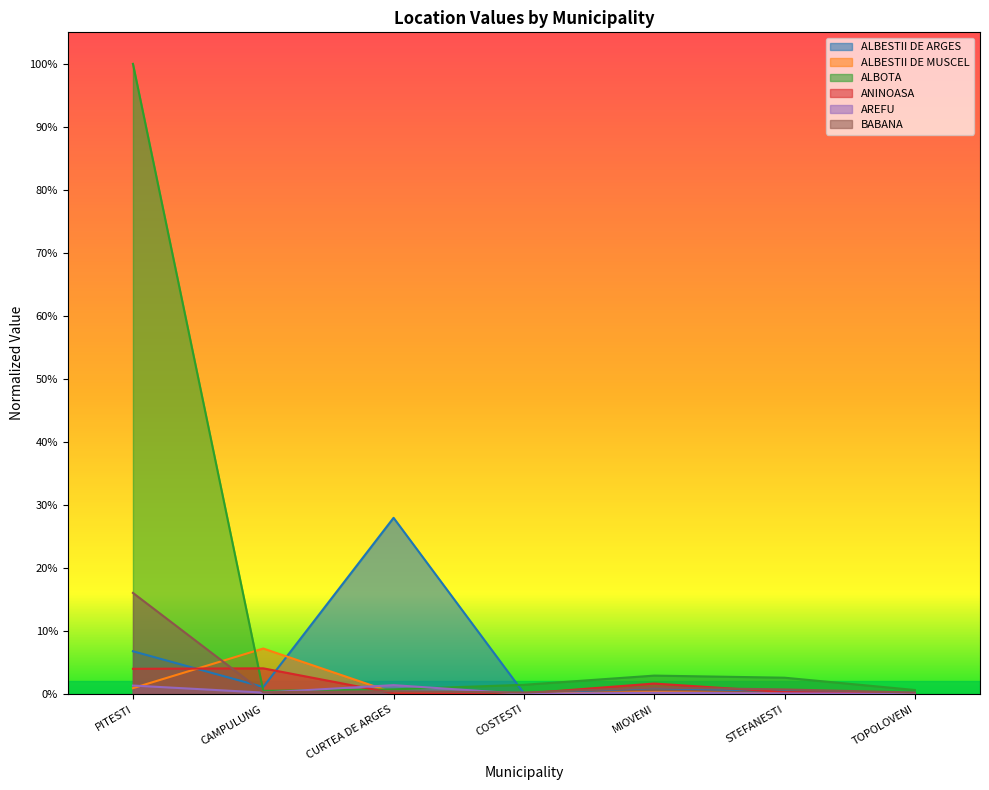

Where do ANINOASA and AREFU first cross each other?

CAMPULUNG and CURTEA DE ARGES